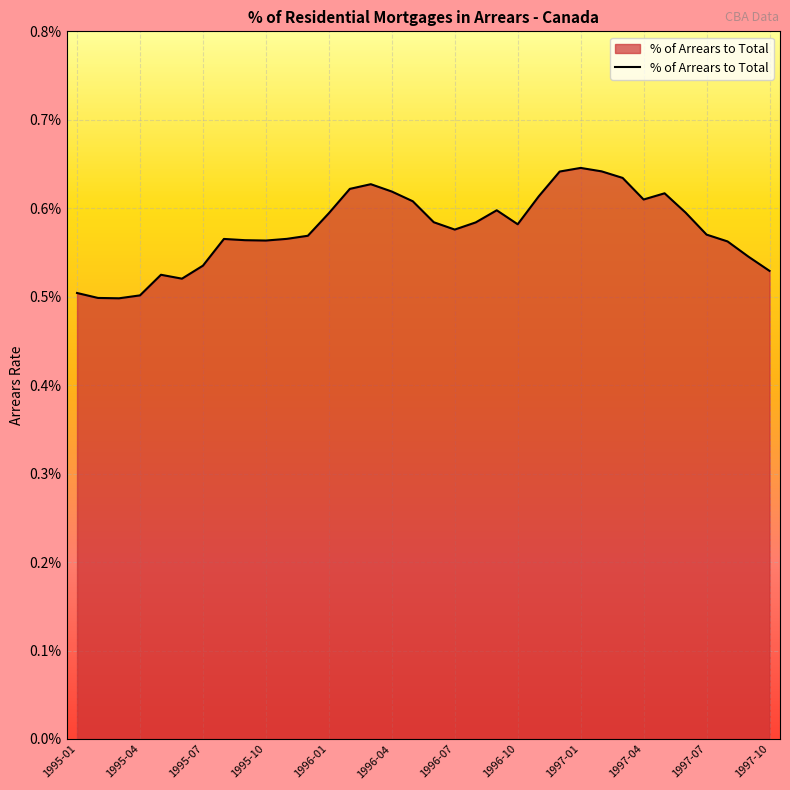

Where is the first local minimum?

1995-03